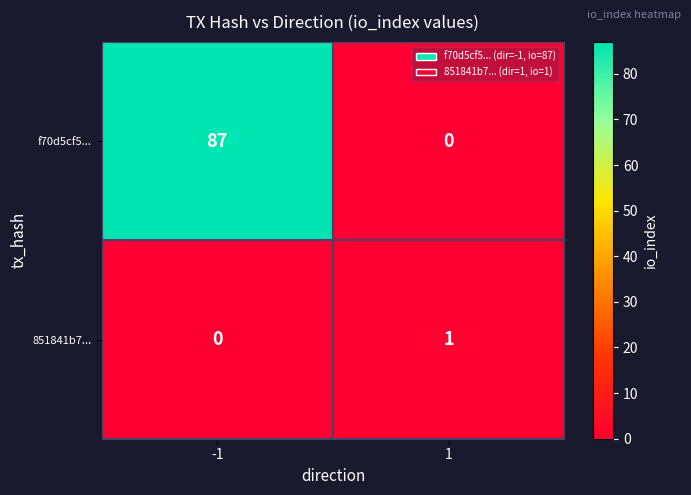

Which series has the largest range (max minus min)?

f70d5cf5...